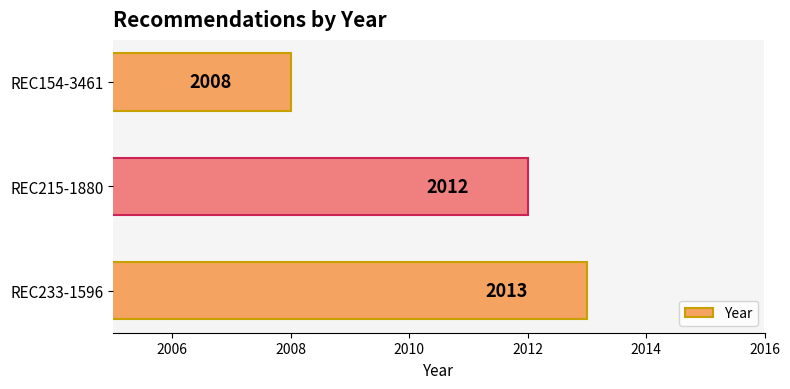

Reading bottom to top, extract all data points from this chart.

2013	2012	2008